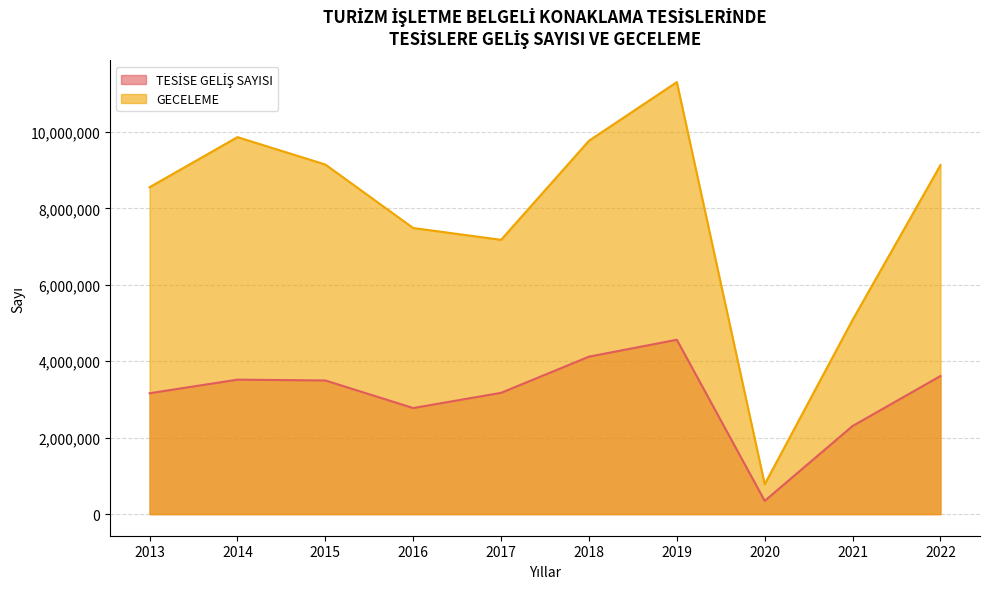

What is the difference between the GECELEME values at 2016 and 2022?

1645204